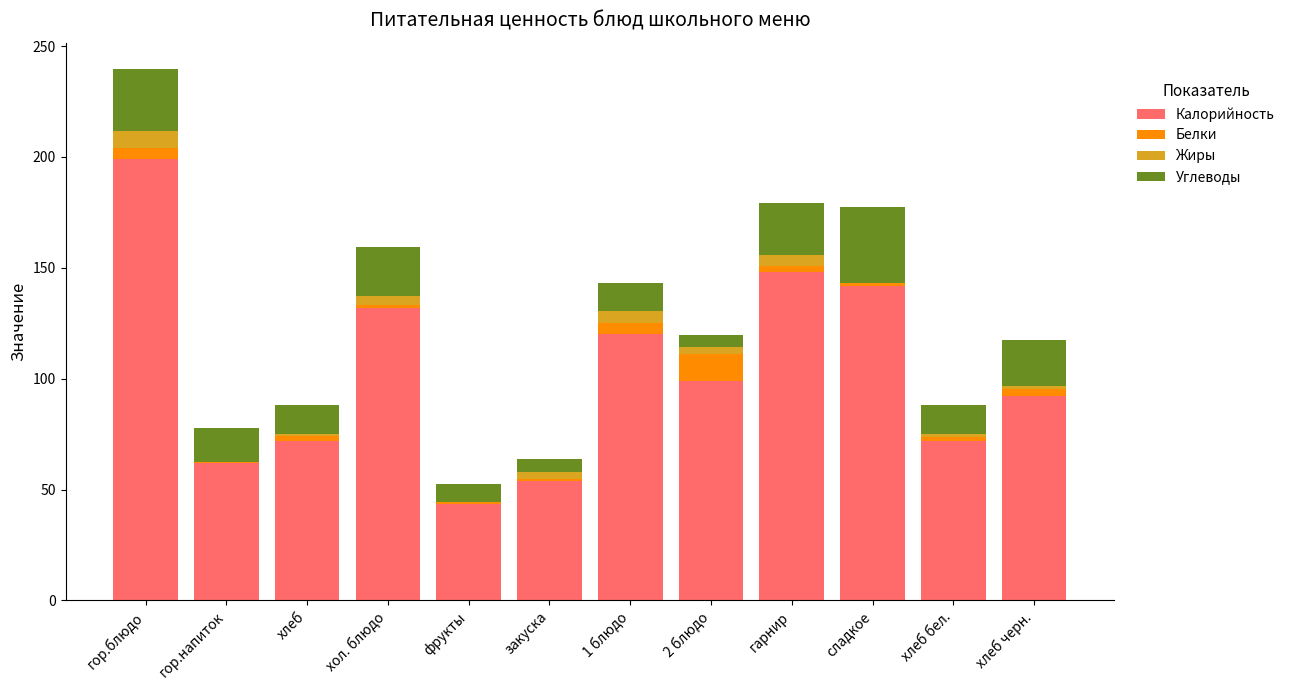

What is the sum of all Калорийность values?

1235.4